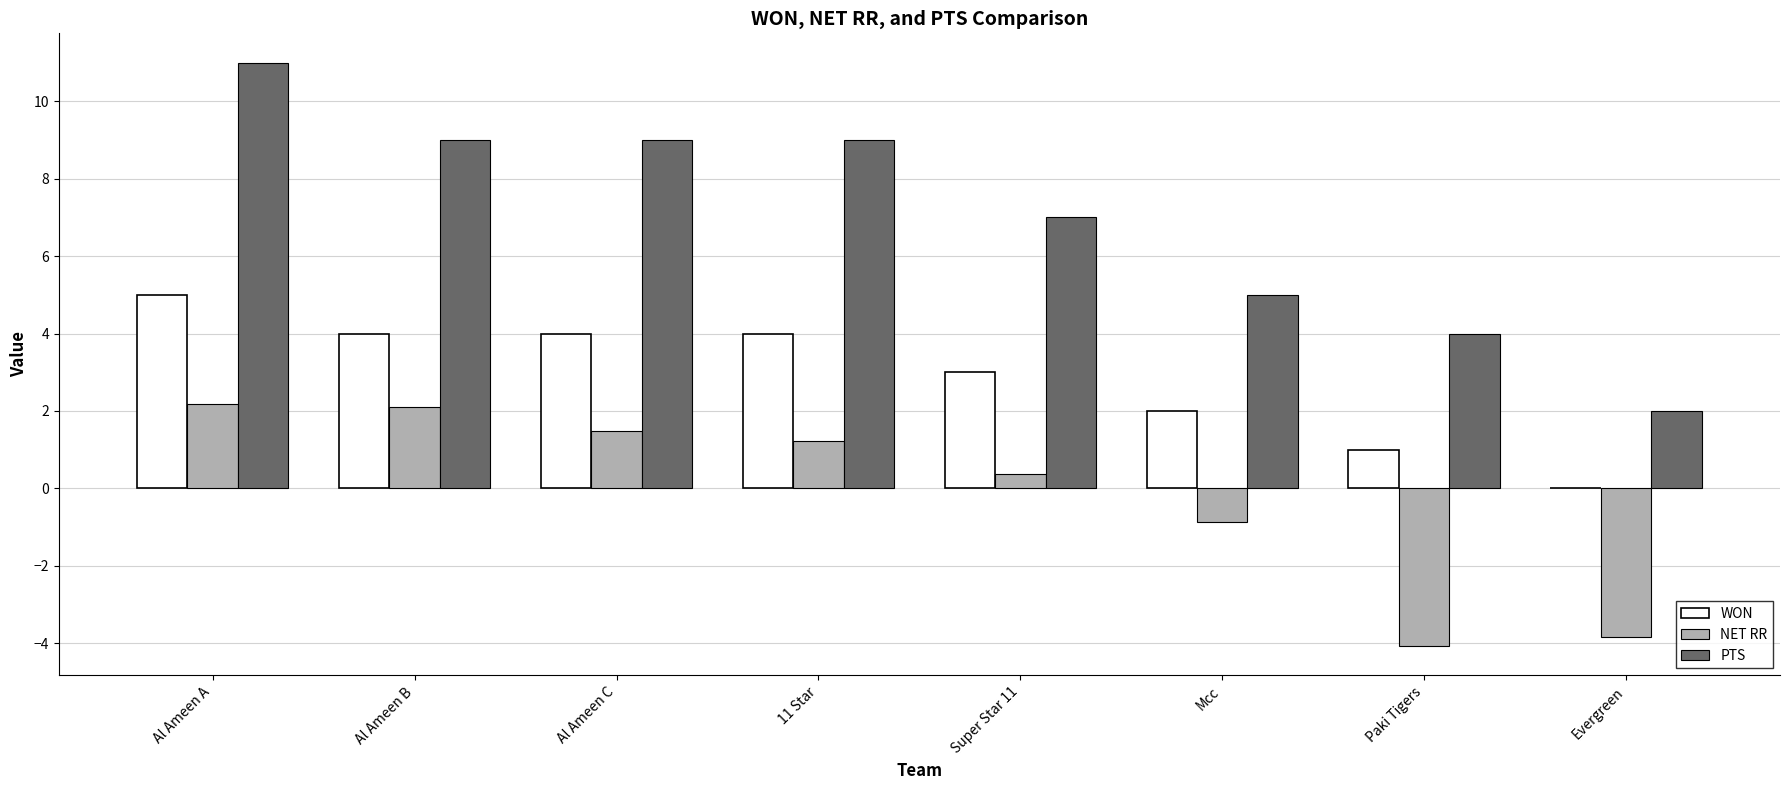

At which label is NET RR closest to 0?

Super Star 11